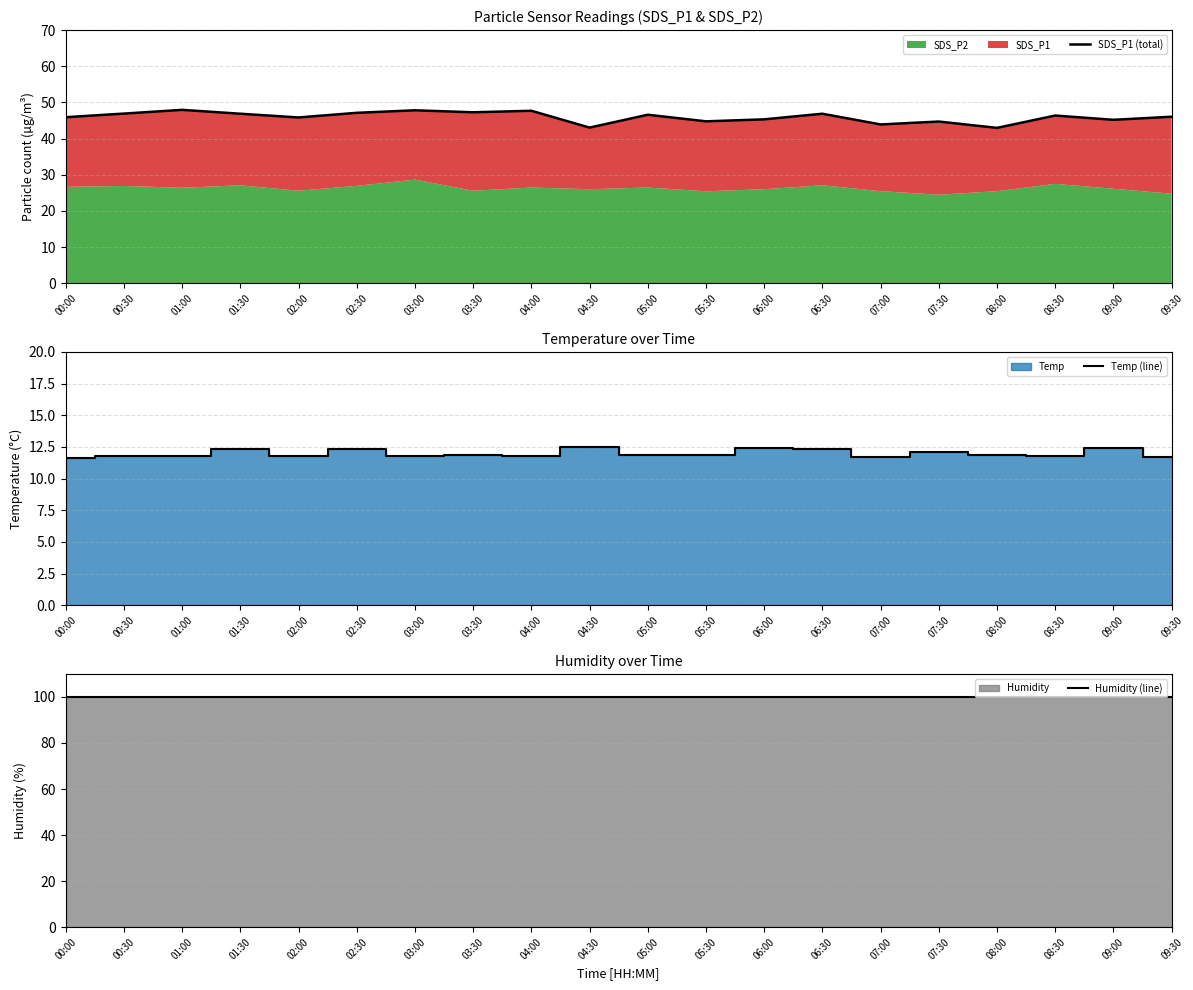

Which series changed the most between 02:00 and 03:00?

SDS_P1 (total)